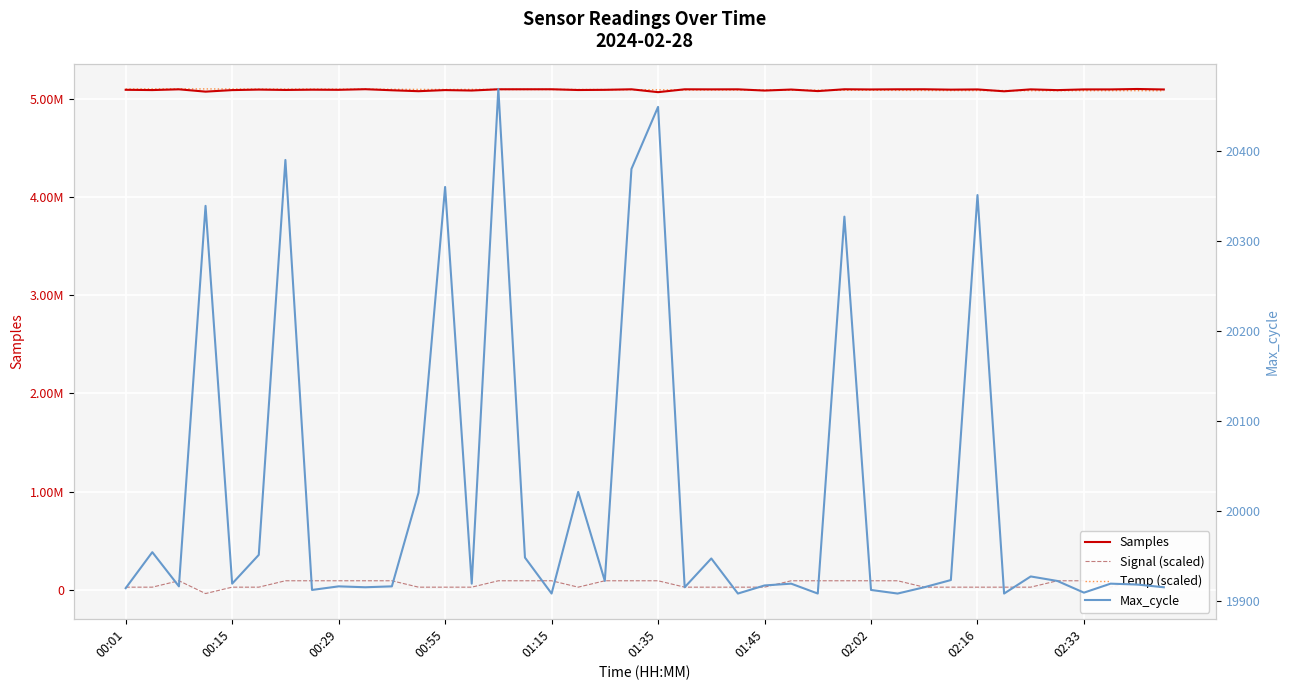

Reading right to left, list all the values displayed in this chart.

Samples: 5092220	5097047	5092733	5092794	5085507	5093227	5073727	5092555	5090339	5094213	5093904	5092301	5094200	5075720	5091403	5081131	5093662	5093184	5093856	5064837	5093972	5088515	5086648	5094340	5094233	5094147	5081477	5085999	5074630	5084106	5094858	5088636	5090068	5087223	5091027	5085747	5070145	5093743	5086149	5088826
Signal (scaled): 95000	95000	30000	95000	95000	30000	30000	30000	30000	30000	95000	95000	95000	95000	95000	30000	30000	30000	30000	95000	95000	95000	30000	95000	95000	95000	30000	30000	30000	95000	95000	95000	95000	95000	30000	30000	-35000	95000	30000	30000
Temp (scaled): 5079000	5080000	5080000	5080000	5080000	5080000	5081000	5081000	5081000	5082000	5083000	5084000	5084000	5085000	5085000	5087000	5087000	5087000	5087000	5089000	5090000	5091000	5092000	5092000	5092000	5092000	5093000	5092000	5093000	5094000	5095000	5095000	5096000	5096000	5096000	5097000	5098000	5098000	5098000	5097000
Max_cycle: 19915	19918	19919	19909	19922	19927	19908	20351	19923	19915	19908	19912	20327	19908	19919	19917	19908	19947	19915	20449	20380	19922	20021	19908	19948	20469	19919	20360	20020	19916	19915	19916	19912	20390	19951	19919	20339	19916	19954	19914